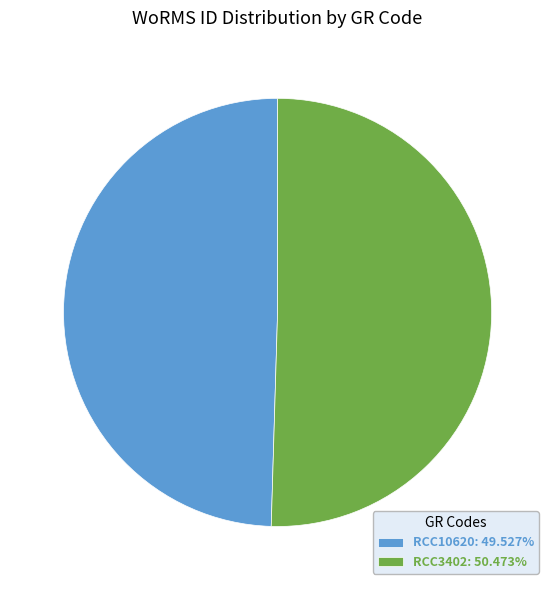

Is RCC3402 the majority of the pie?

Yes